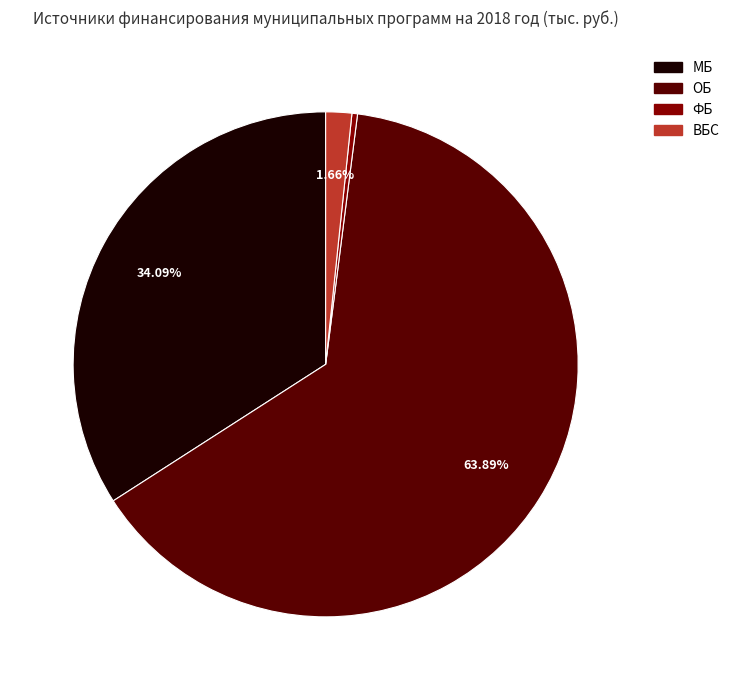

Rank the categories by value from lowest to highest.

ФБ, ВБС, МБ, ОБ